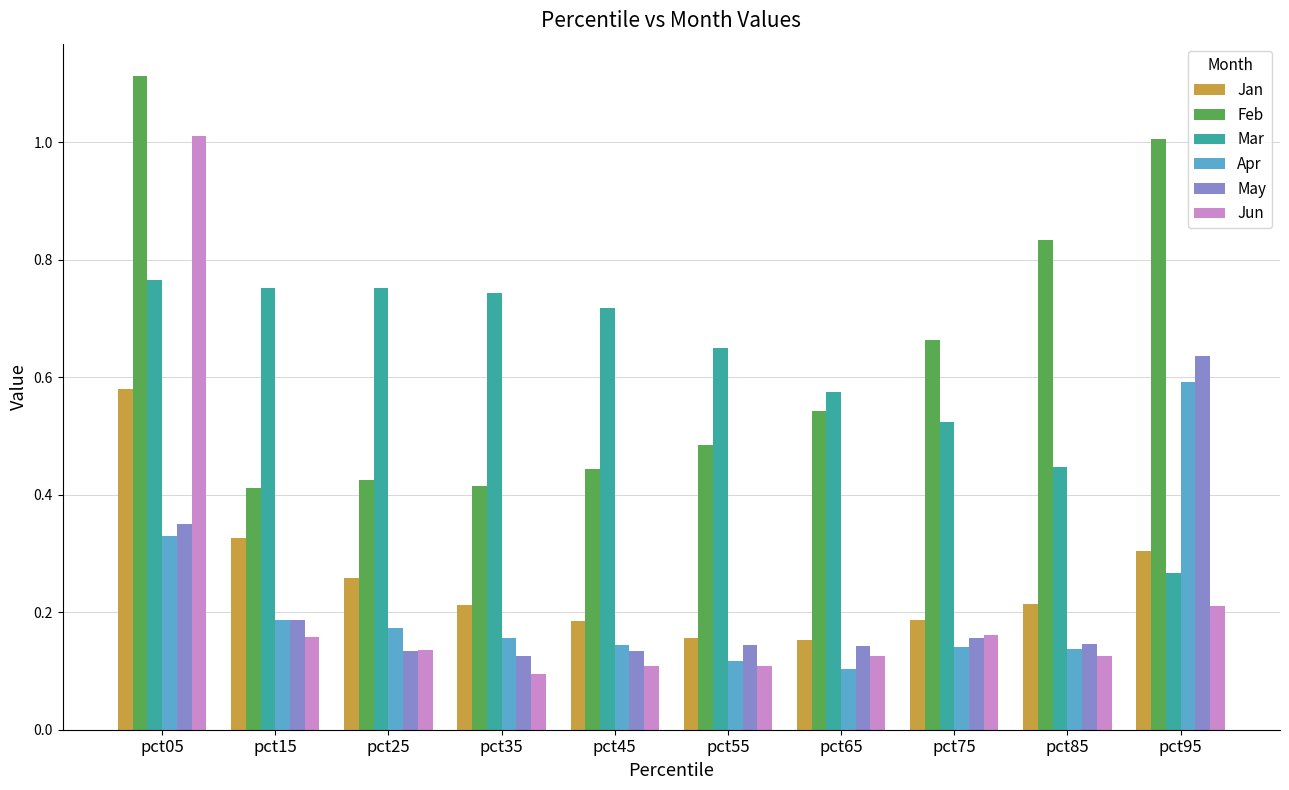

True or false: May has a value of 0.2 at pct75.

True